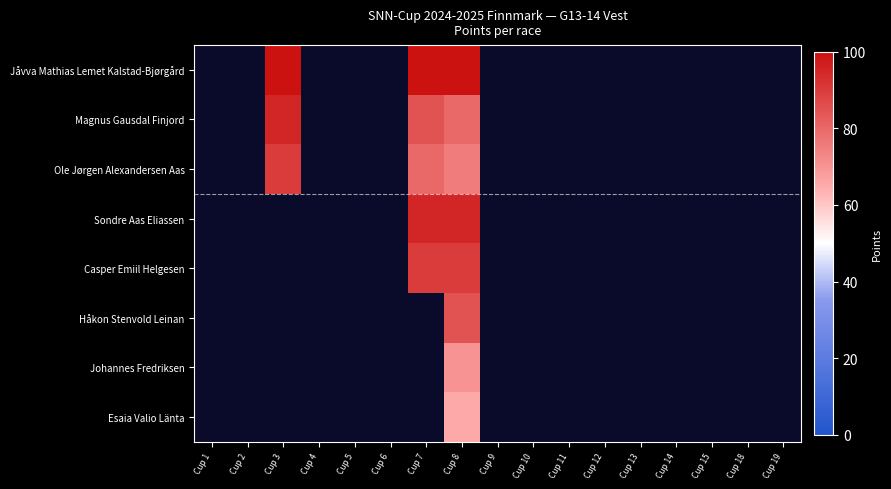

What is the greatest value displayed?

100.0